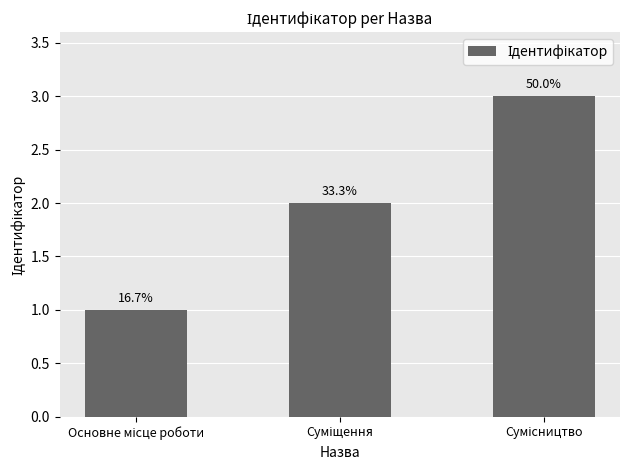

List the labels in order of value, smallest first.

Основне місце роботи, Суміщення, Сумісництво